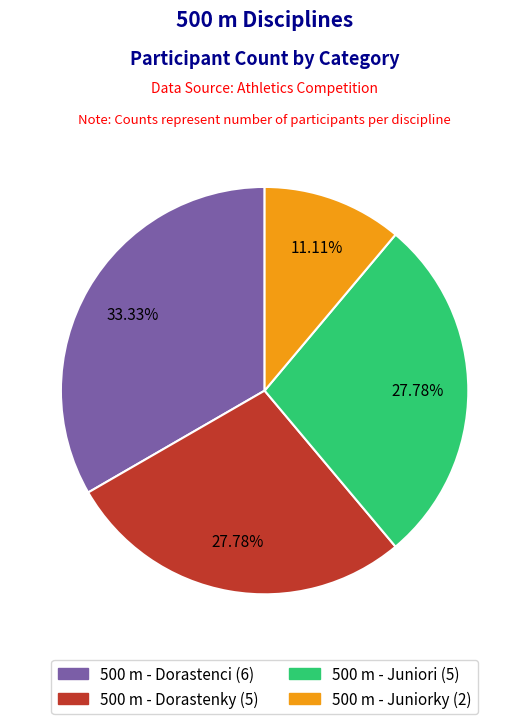

Between 500 m - Dorastenky and 500 m - Juniorky, which is larger?

500 m - Dorastenky